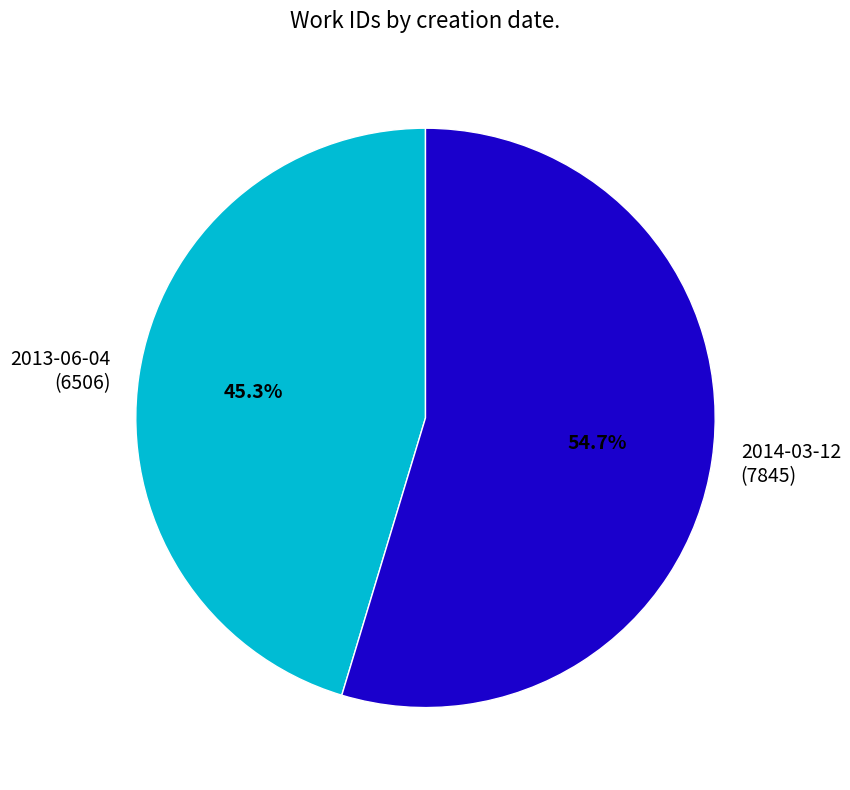

Is it true that 2013-06-04 is 45% of the pie?

True